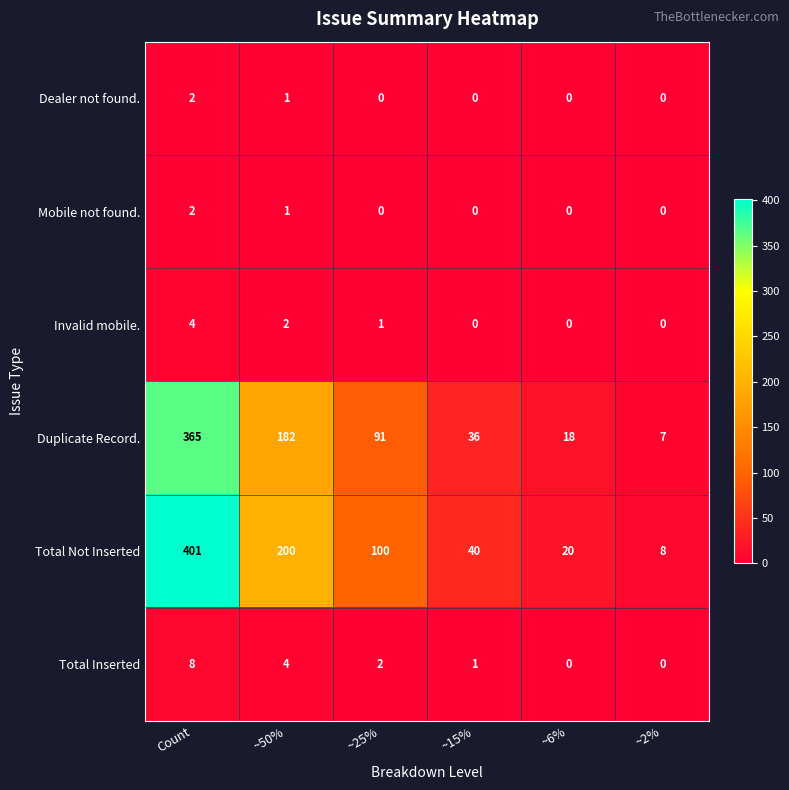

Is it true that Total Inserted equals 3 at ~25%?

False